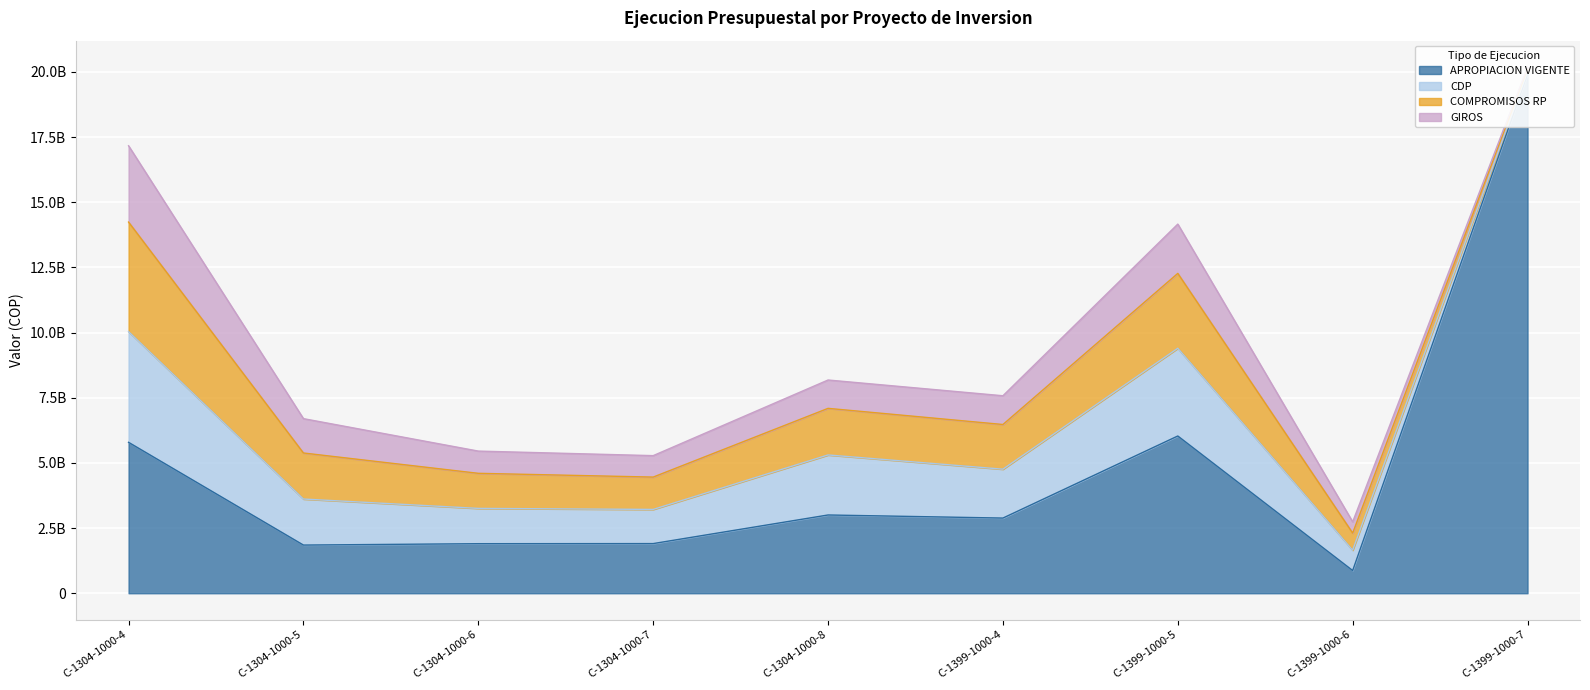

True or false: GIROS and COMPROMISOS RP intersect in this chart.

False